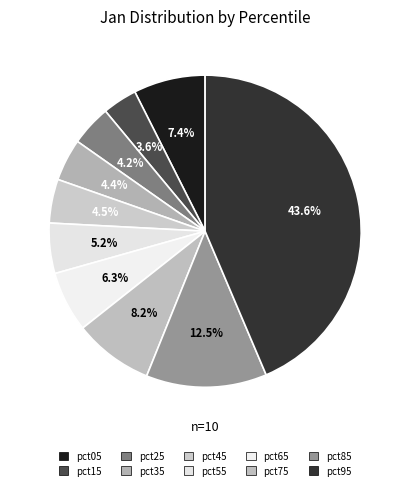

Is there any slice that represents more than half of the pie?

No